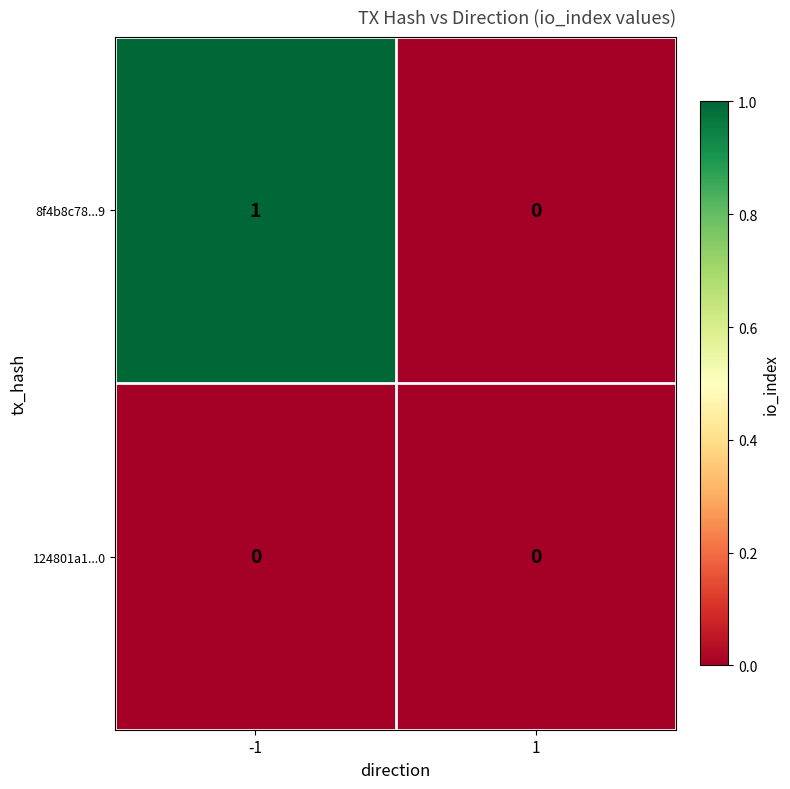

Which series has the widest spread of values?

8f4b8c78...9